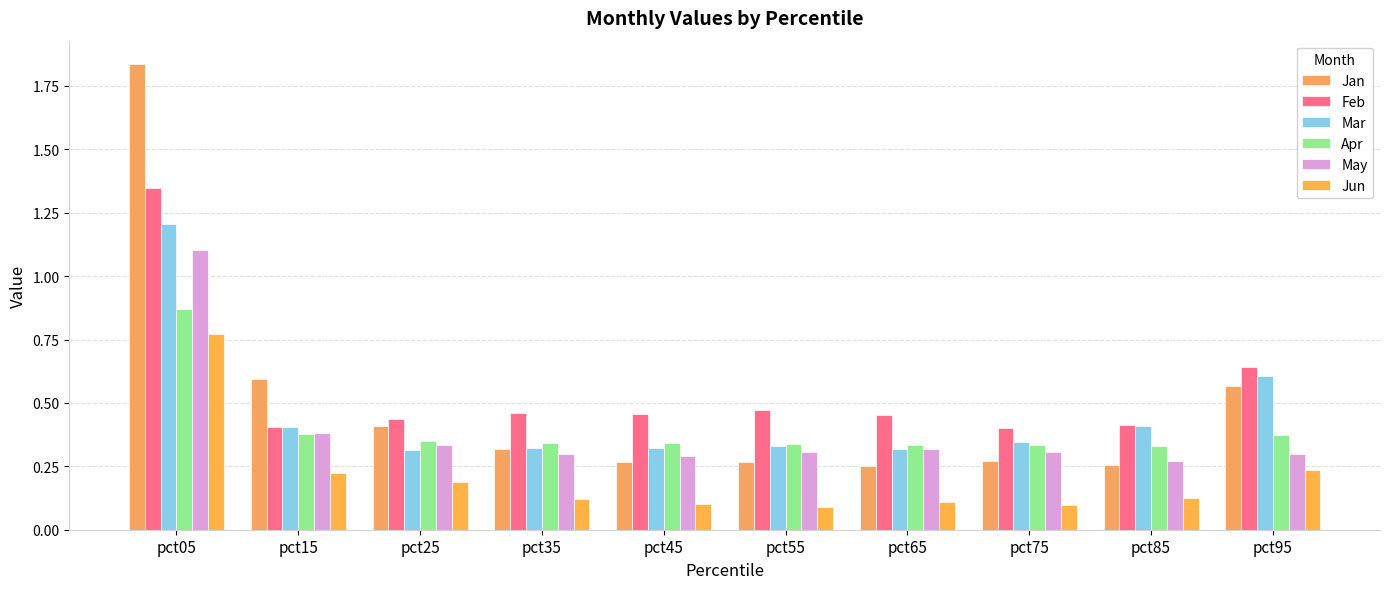

How many groups of bars are there?

10